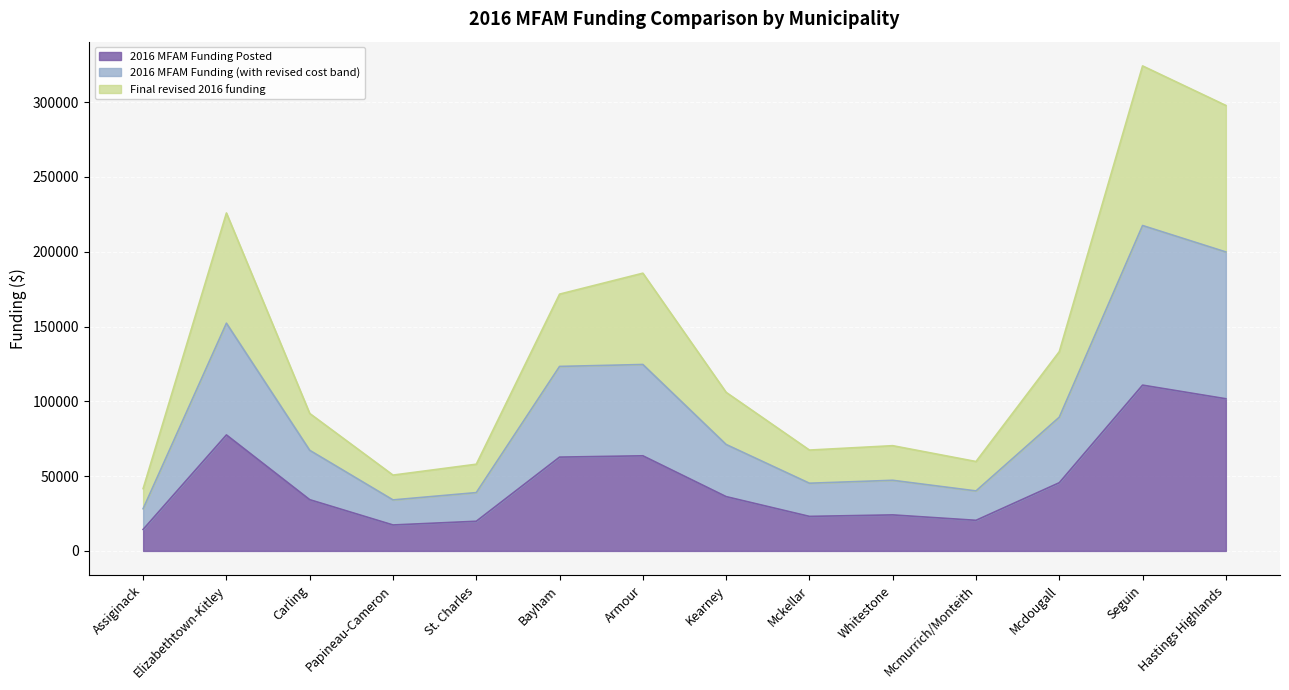

What is the difference between the maximum and minimum values in the Final revised 2016 funding series?

282548.6